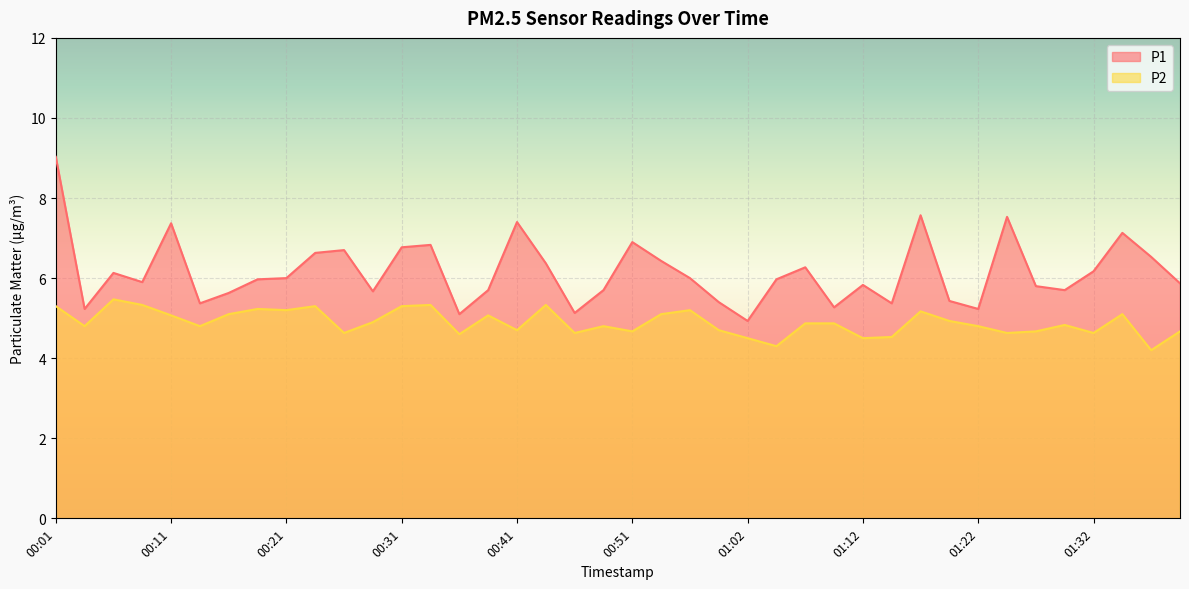

True or false: P1 and P2 intersect in this chart.

False